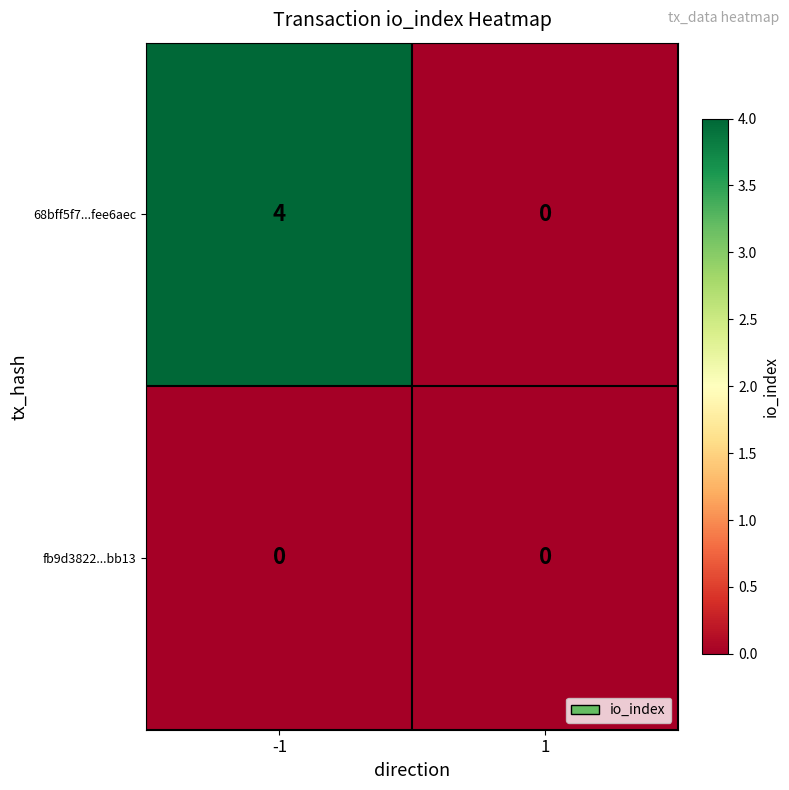

At how many categories does at least one series exceed 2?

1